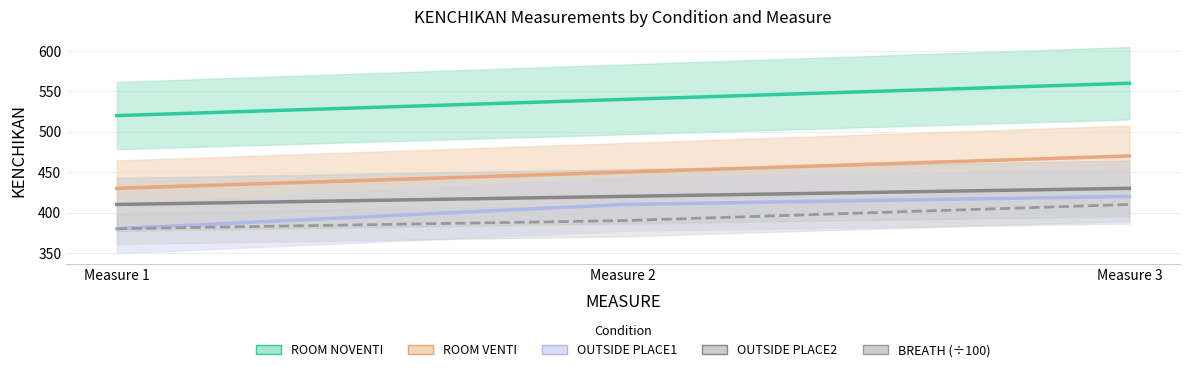

Rank the categories by OUTSIDE_PLACE2 value from highest to lowest.

Measure 3, Measure 2, Measure 1